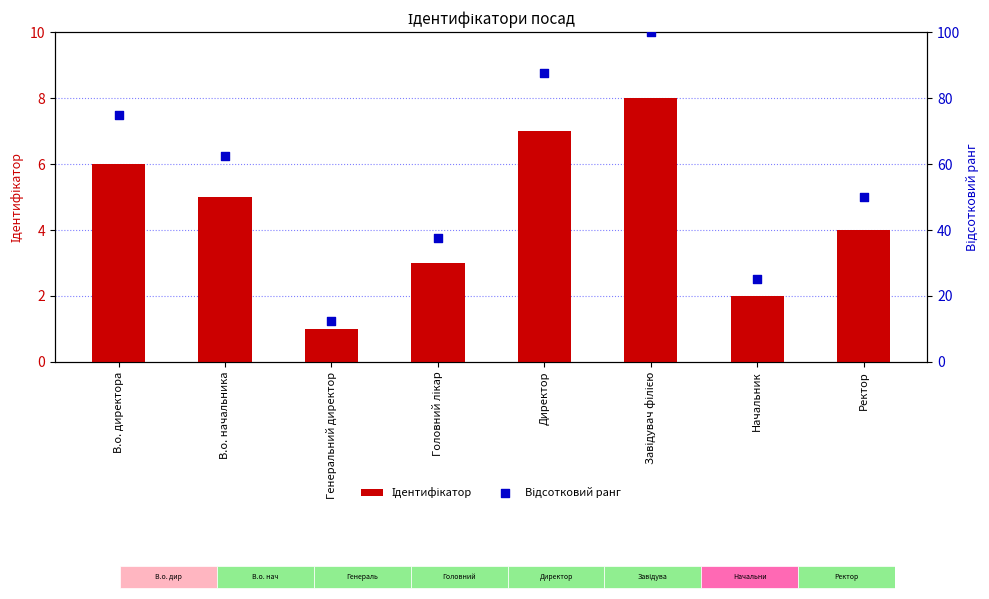

Which series contains the highest Y value?

Відсотковий ранг